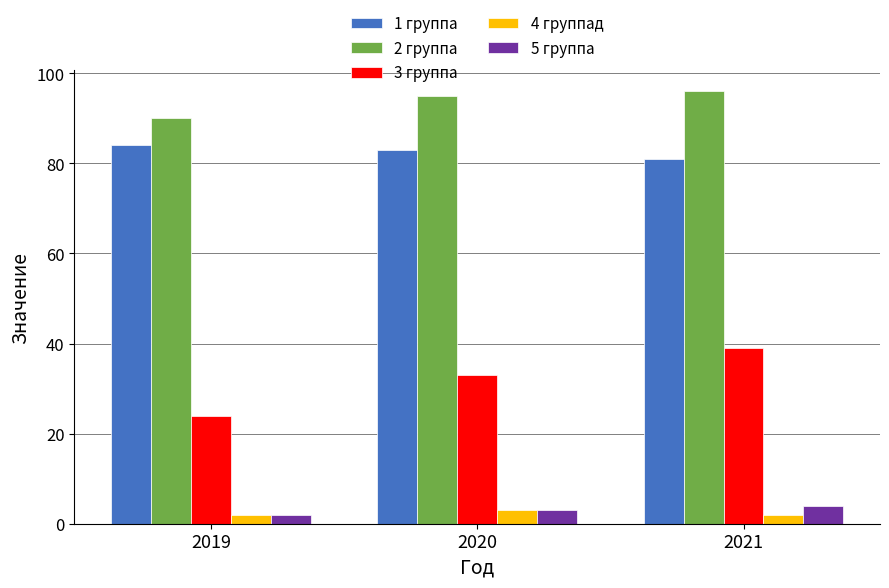

Are the bars horizontal?

No